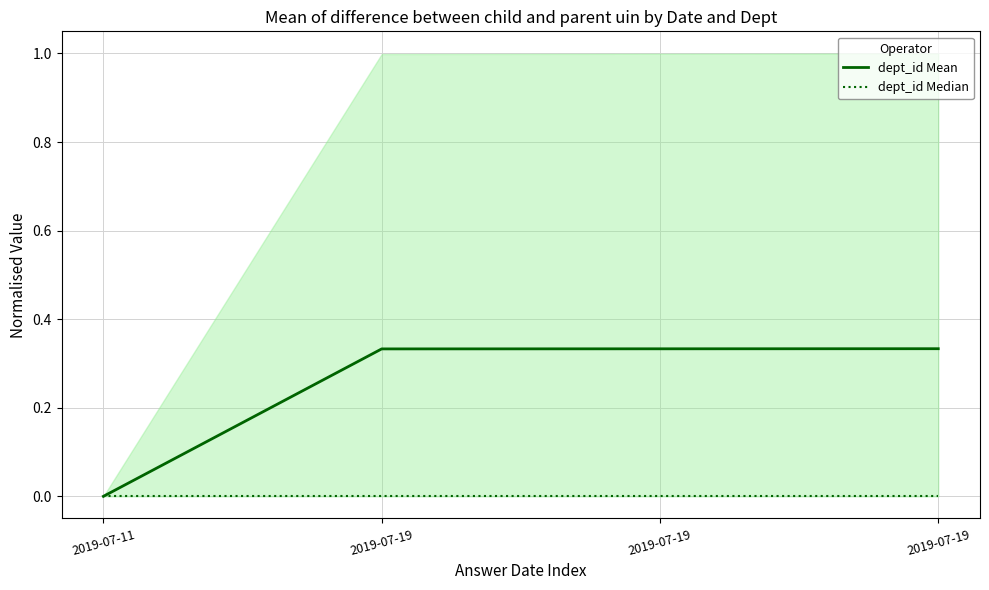

How many values in the dept_id Mean series exceed 0?

3